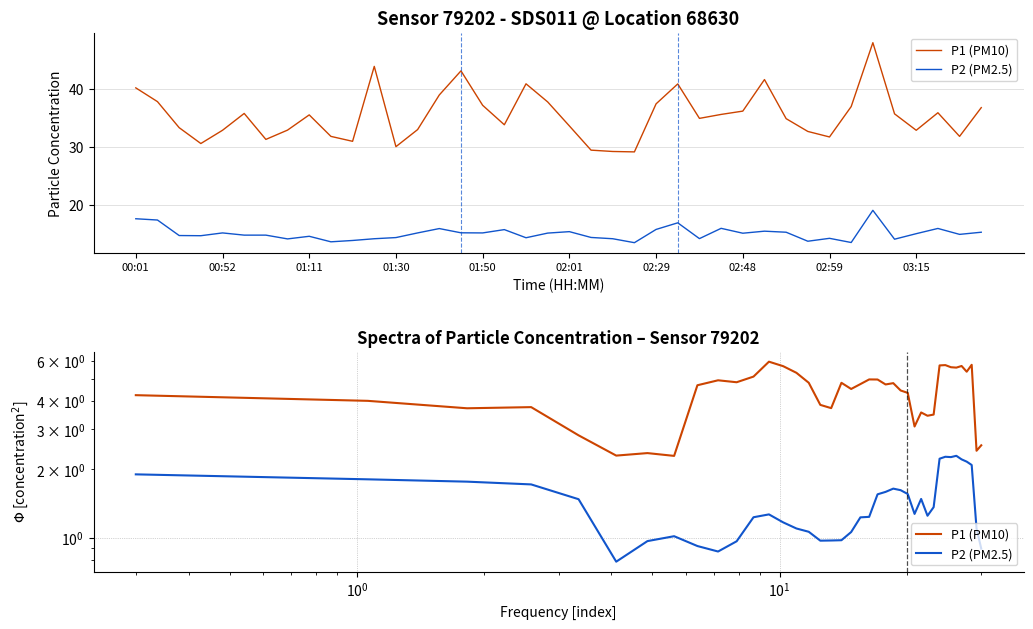

How many distinct data groups are displayed?

2